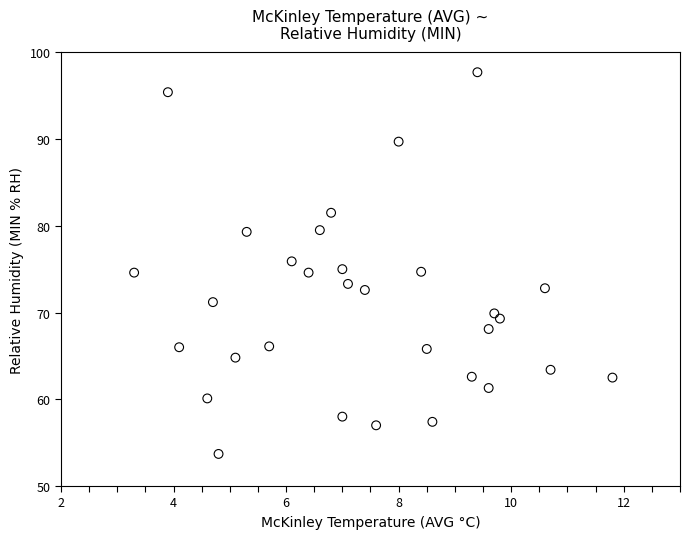

What is the range of Y values (max minus min)?

44.0